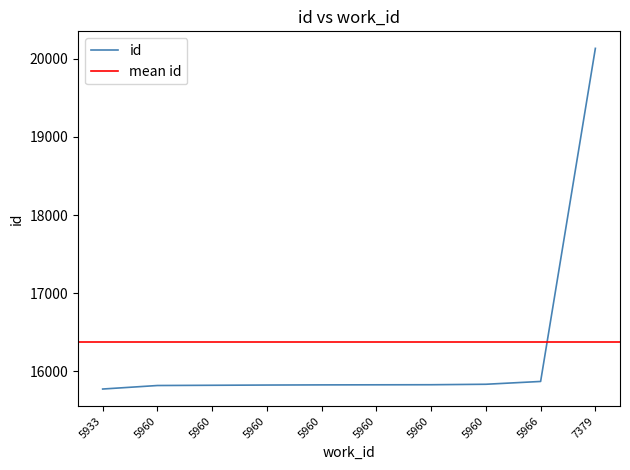

Which category has the lowest value across all series?

5933